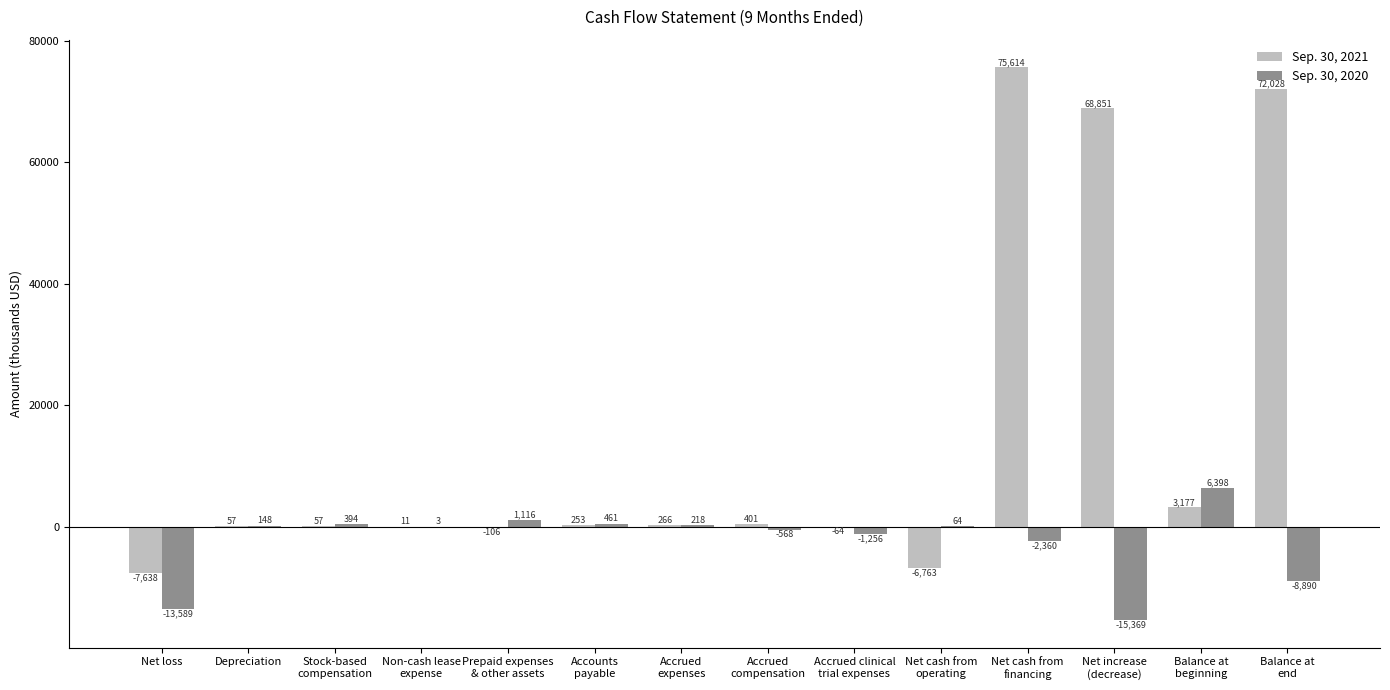

True or false: Sep. 30, 2021 has a value of 3177 at Balance at
beginning.

True